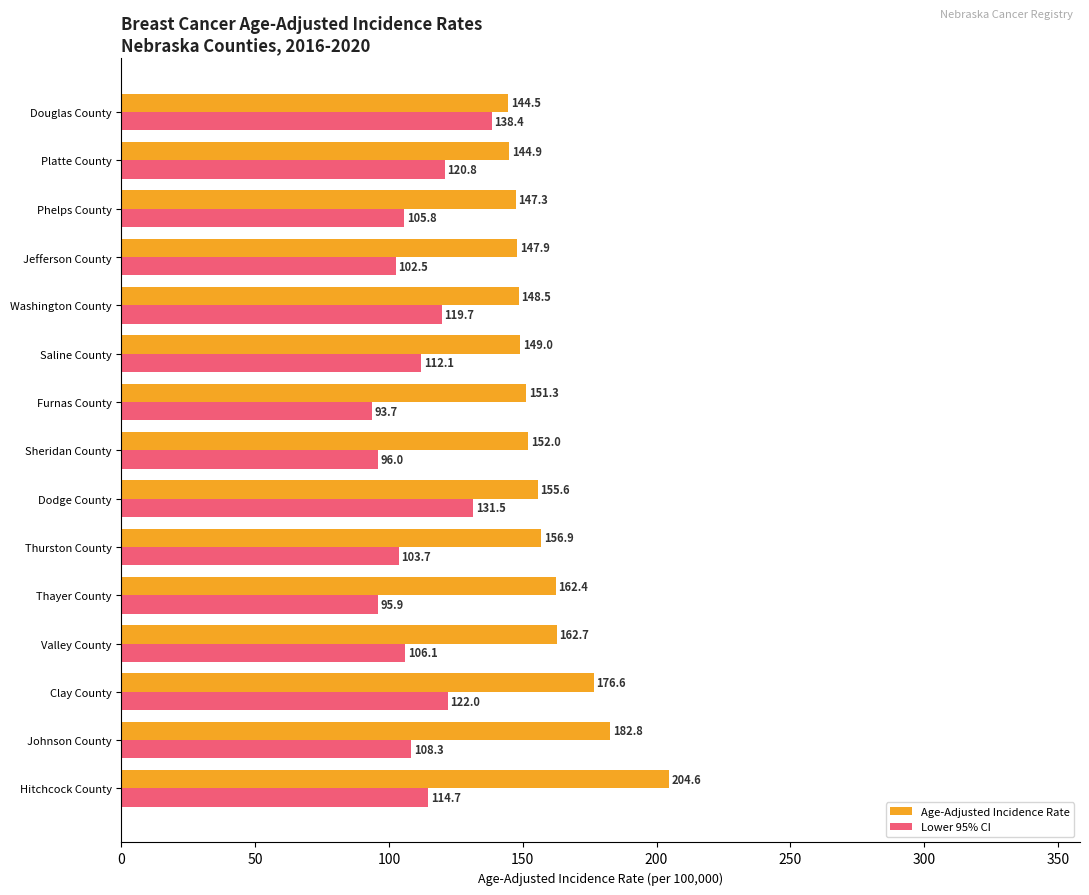

Read the Lower 95% CI value at Valley County.

106.1